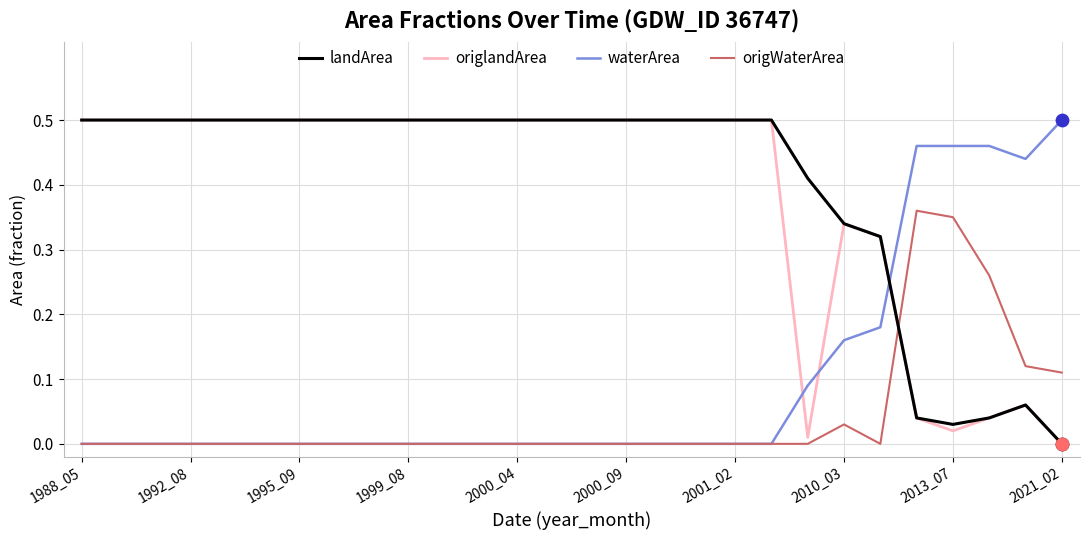

How many lines are shown in the chart?

4